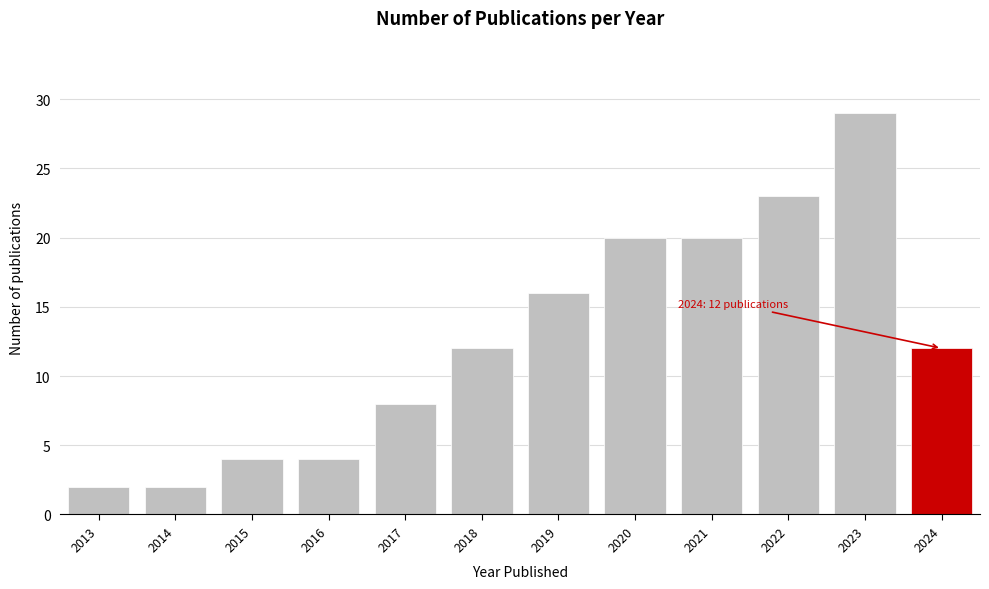

Reading left to right, what are all the values shown in this chart?

2013=2	2014=2	2015=4	2016=4	2017=8	2018=12	2019=16	2020=20	2021=20	2022=23	2023=29	2024=12